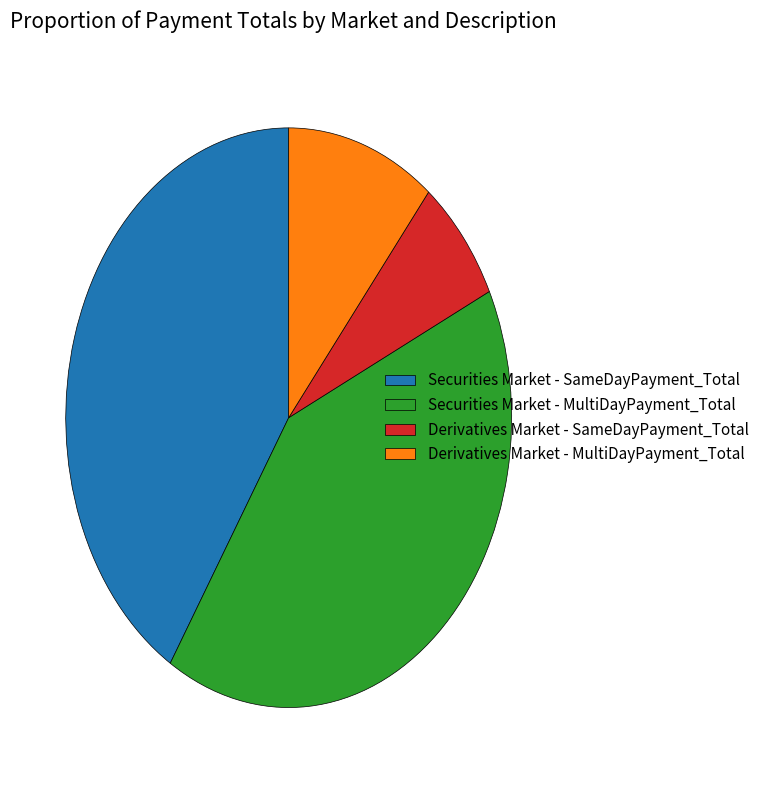

The Securities Market - MultiDayPayment_Total slice represents 27% of the pie. True or false?

False